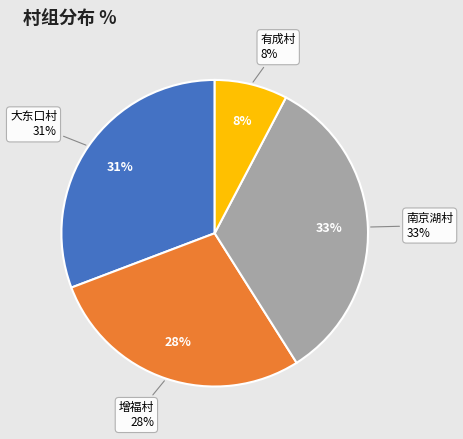

Is there a majority slice in this chart?

No